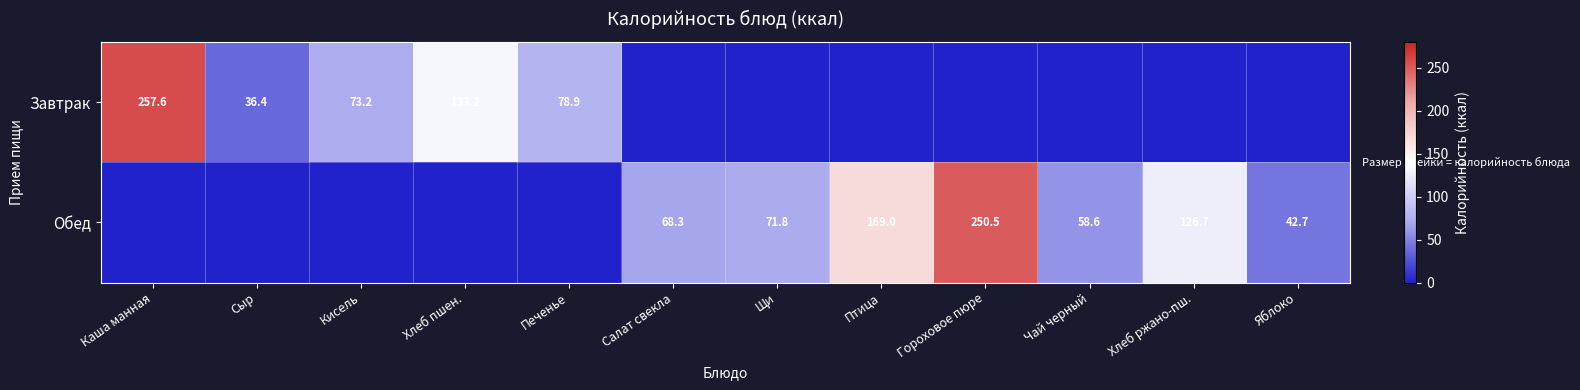

The value of Обед at Салат свекла is 68.3. True or false?

True